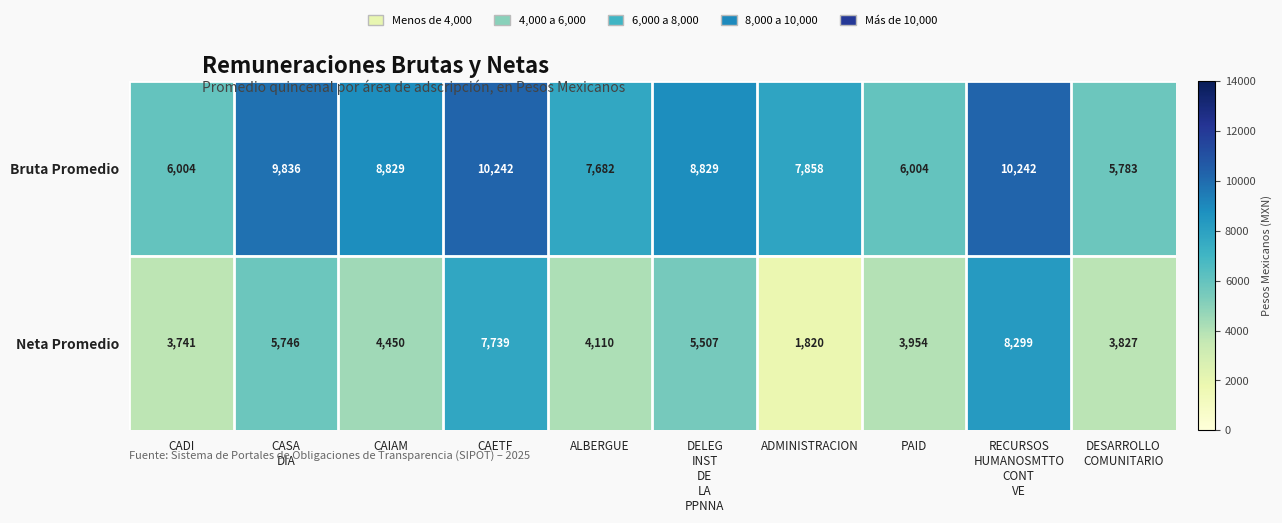

The value of Neta Promedio at ALBERGUE is 4110. True or false?

True